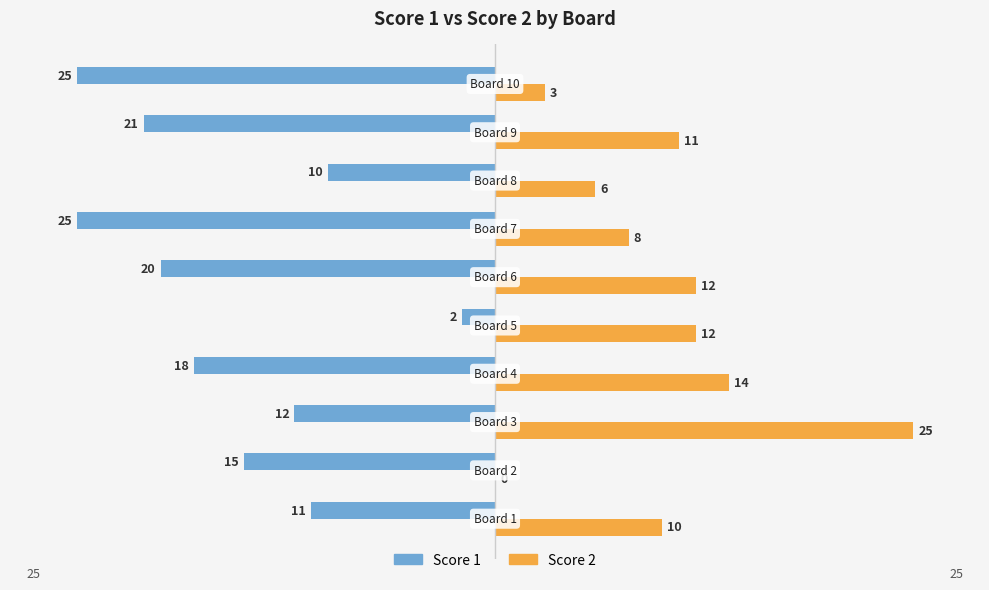

What is the maximum value shown in the chart?

25